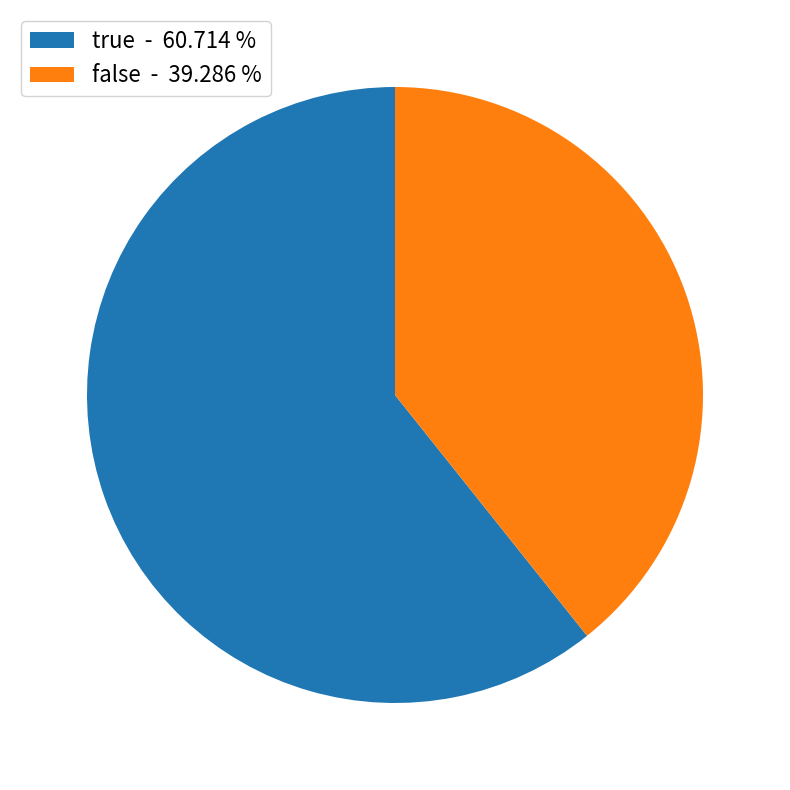

How many segments does this pie chart have?

2